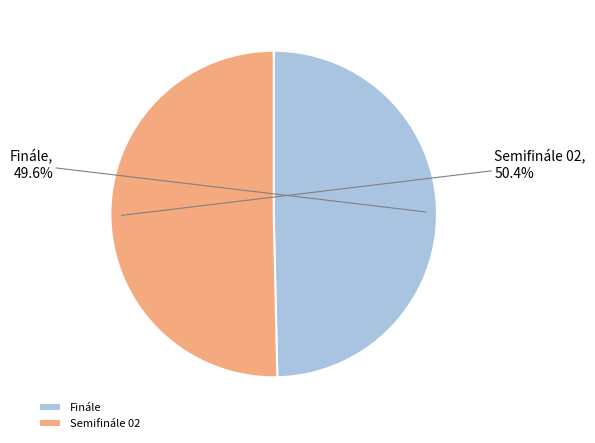

Which has a higher value, Finále or Semifinále 02?

Semifinále 02